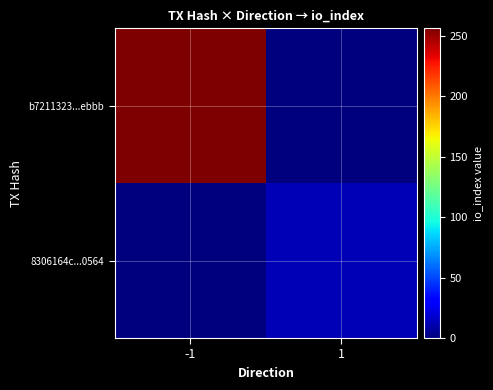

What is the maximum value shown in the chart?

256